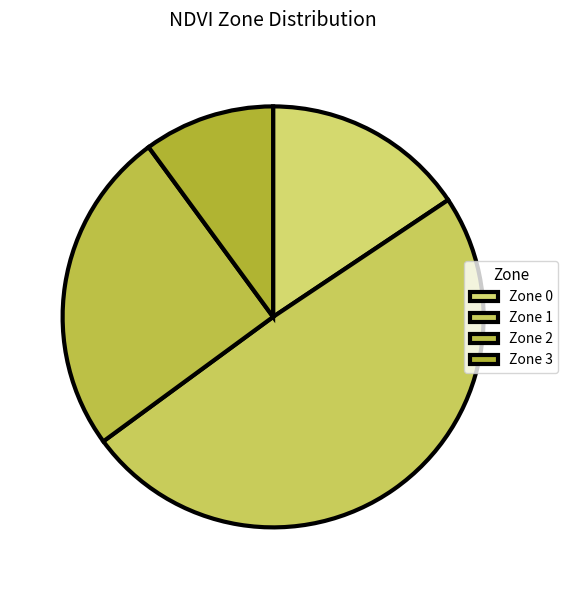

What is the smallest slice in the pie chart?

Zone 3